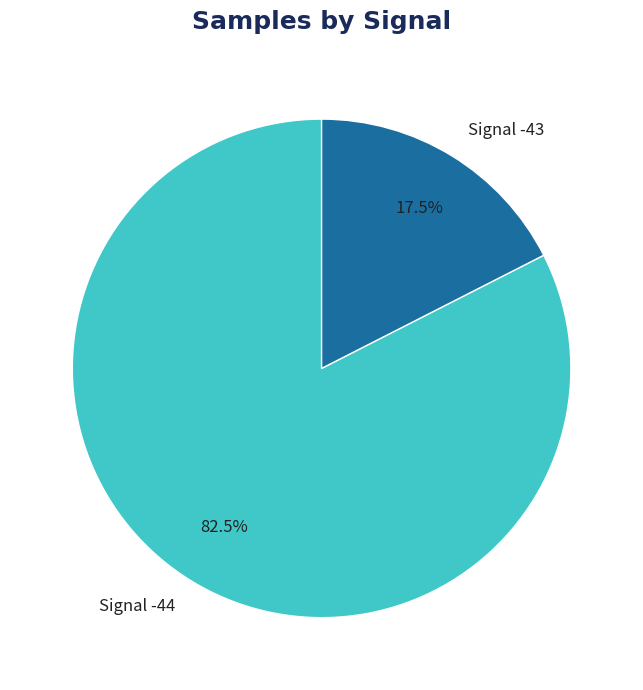

Do Signal -43 and Signal -44 together represent more than half of the pie?

Yes